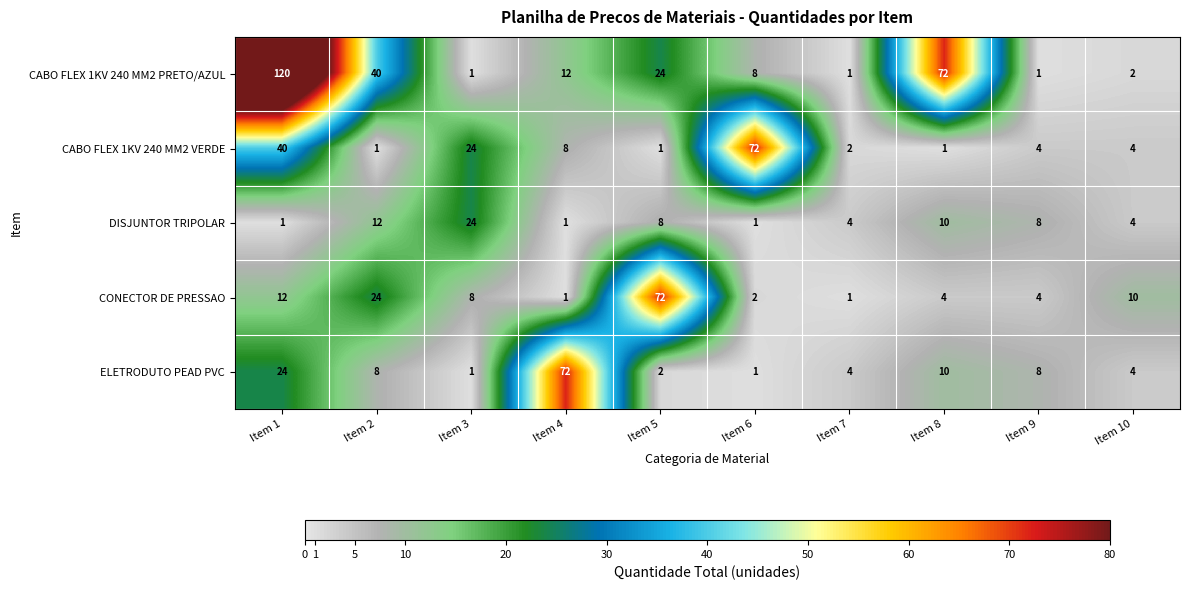

What is the spread (max minus min) of values at Item 3?

23